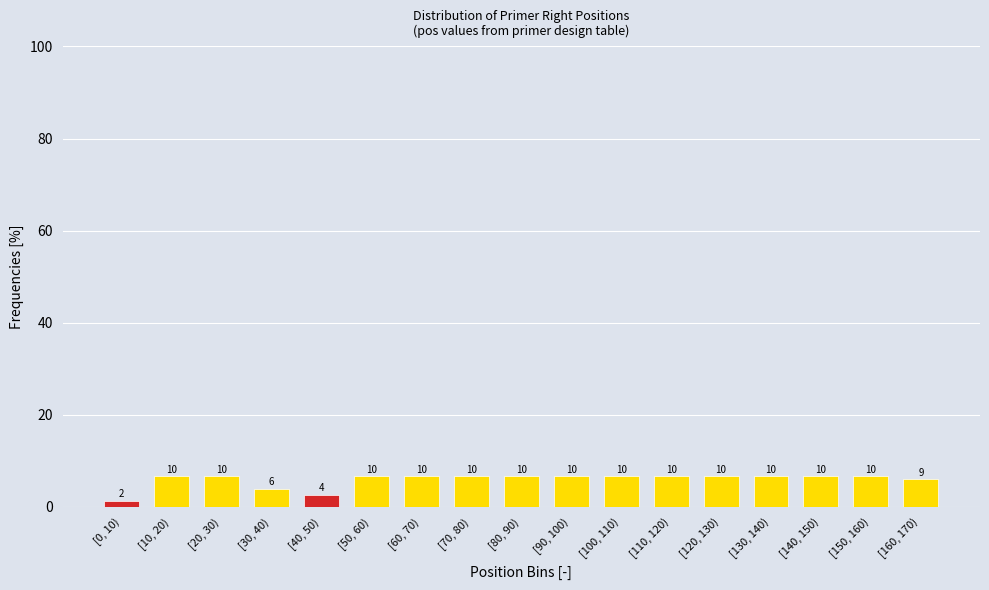

How many bars are there in total?

17